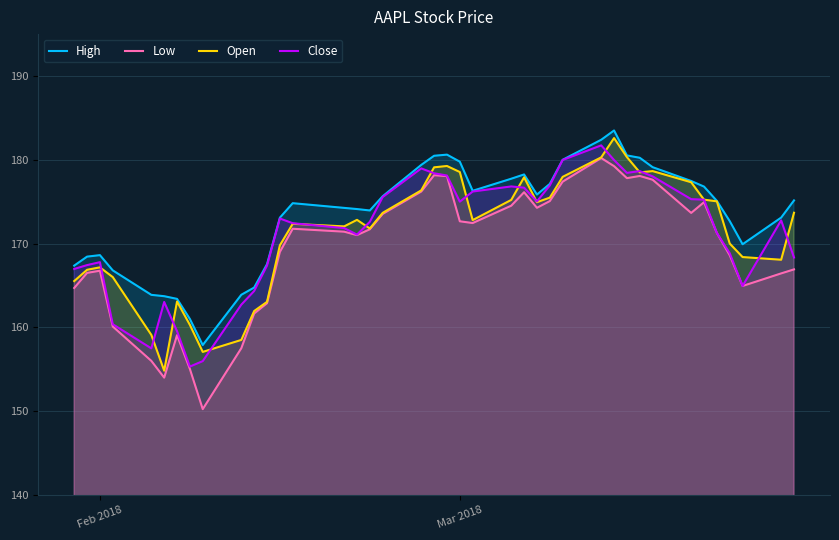

What is the total value across all series at Feb 2018?

670.3